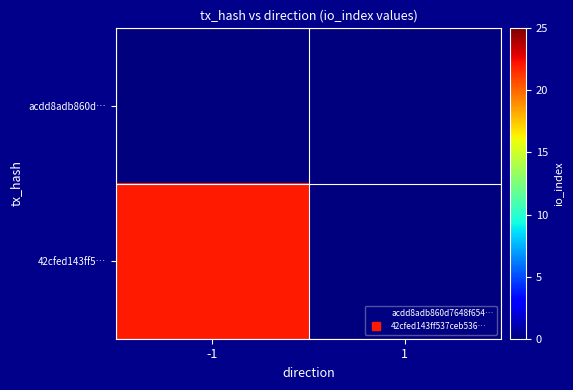

Which has a higher value, -1 or 1?

-1